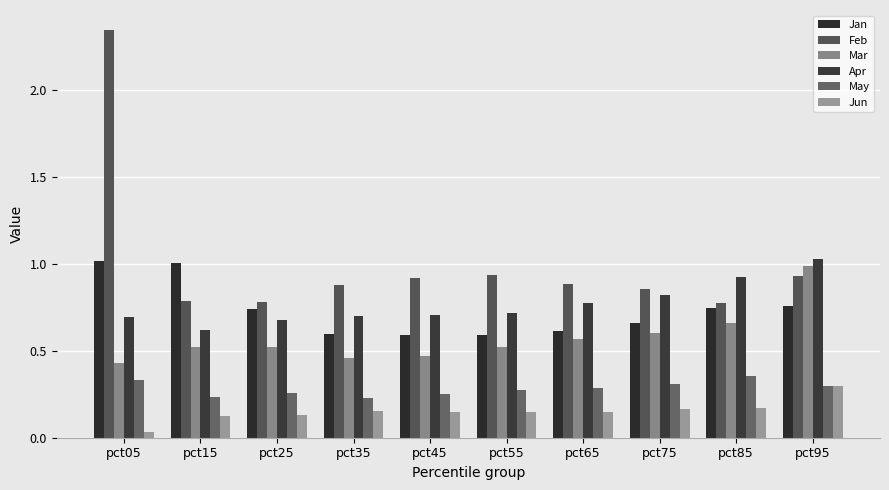

Reading left to right, transcribe all the data shown in this chart.

Jan: pct05=1.0	pct15=1.0	pct25=0.7	pct35=0.6	pct45=0.6	pct55=0.6	pct65=0.6	pct75=0.7	pct85=0.7	pct95=0.8
Feb: pct05=2.3	pct15=0.8	pct25=0.8	pct35=0.9	pct45=0.9	pct55=0.9	pct65=0.9	pct75=0.9	pct85=0.8	pct95=0.9
Mar: pct05=0.4	pct15=0.5	pct25=0.5	pct35=0.5	pct45=0.5	pct55=0.5	pct65=0.6	pct75=0.6	pct85=0.7	pct95=1.0
Apr: pct05=0.7	pct15=0.6	pct25=0.7	pct35=0.7	pct45=0.7	pct55=0.7	pct65=0.8	pct75=0.8	pct85=0.9	pct95=1.0
May: pct05=0.3	pct15=0.2	pct25=0.3	pct35=0.2	pct45=0.3	pct55=0.3	pct65=0.3	pct75=0.3	pct85=0.4	pct95=0.3
Jun: pct05=0.0	pct15=0.1	pct25=0.1	pct35=0.2	pct45=0.1	pct55=0.1	pct65=0.1	pct75=0.2	pct85=0.2	pct95=0.3